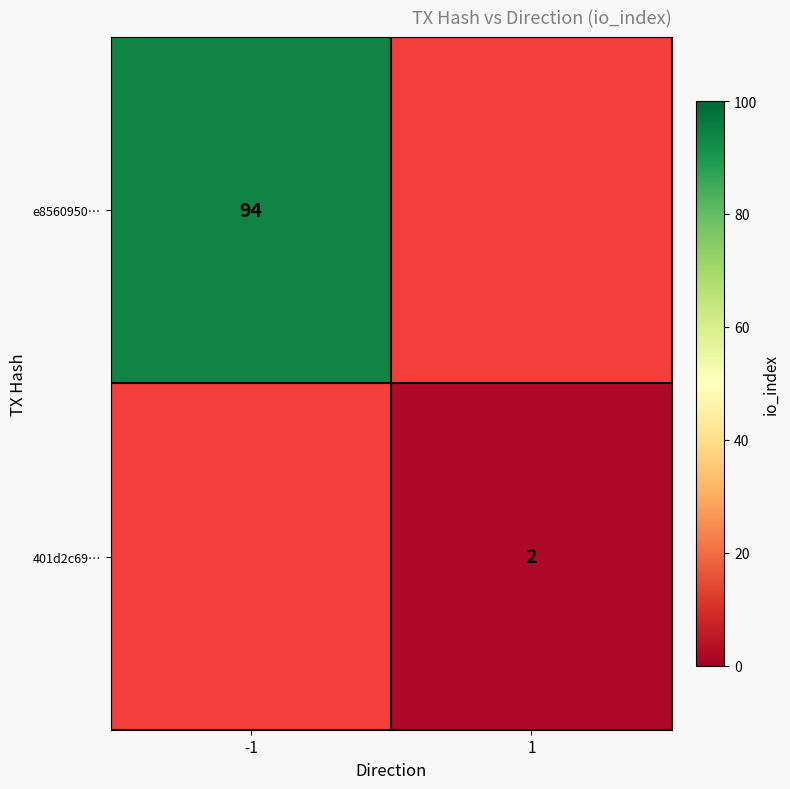

The value of e8560950… at -1 is 147. True or false?

False